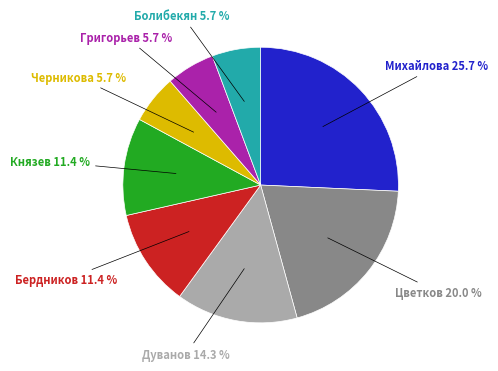

To the nearest percent, what is the difference between the largest and smallest slice percentages?

20%